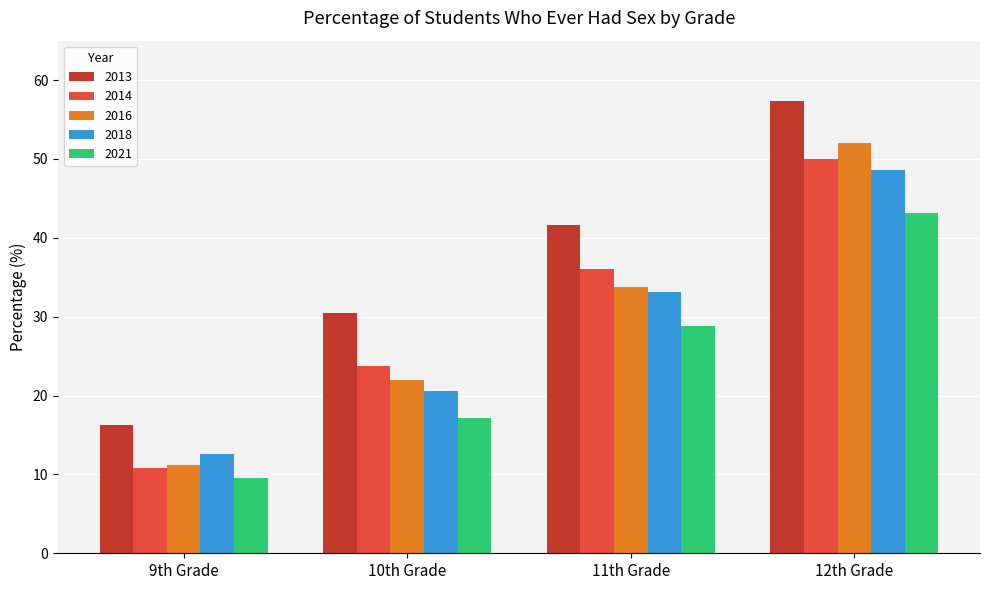

True or false: 2013 has a value of 0.1 at 9th Grade.

False